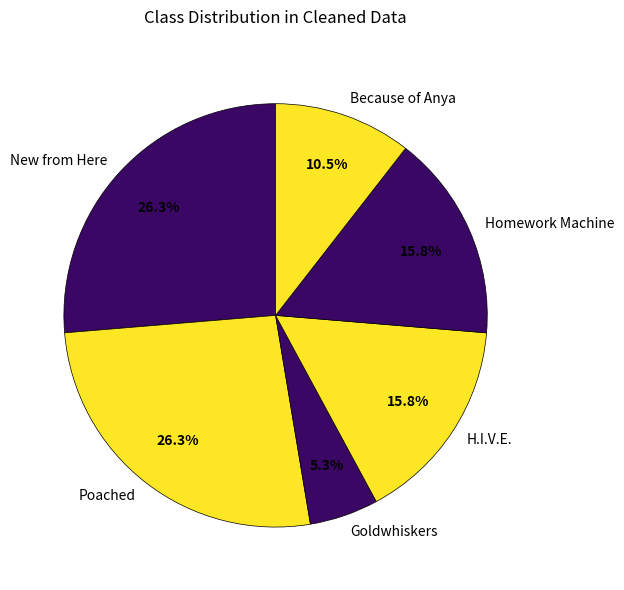

Combined, do Because of Anya and Goldwhiskers account for over 50%?

No